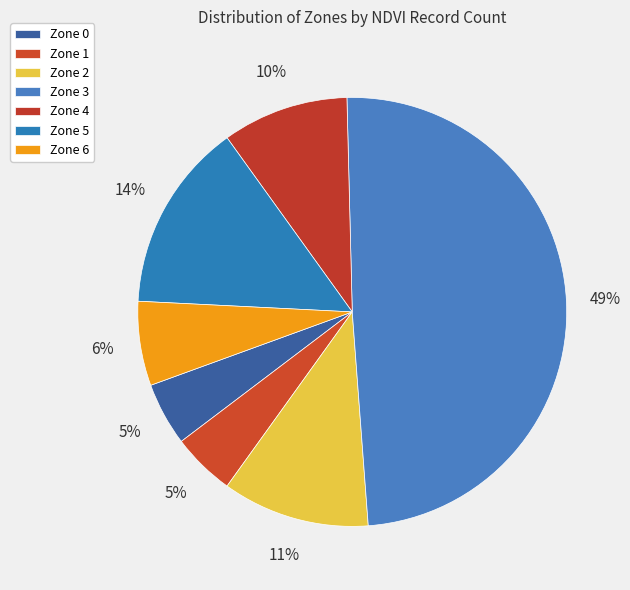

How many slices are in this pie chart?

7